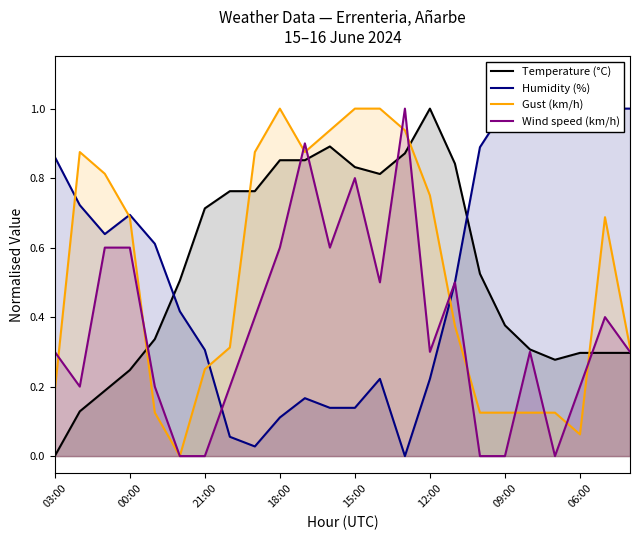

Is the value of Temperature (°C) at 8 greater than the value of Gust (km/h) at 14?

No